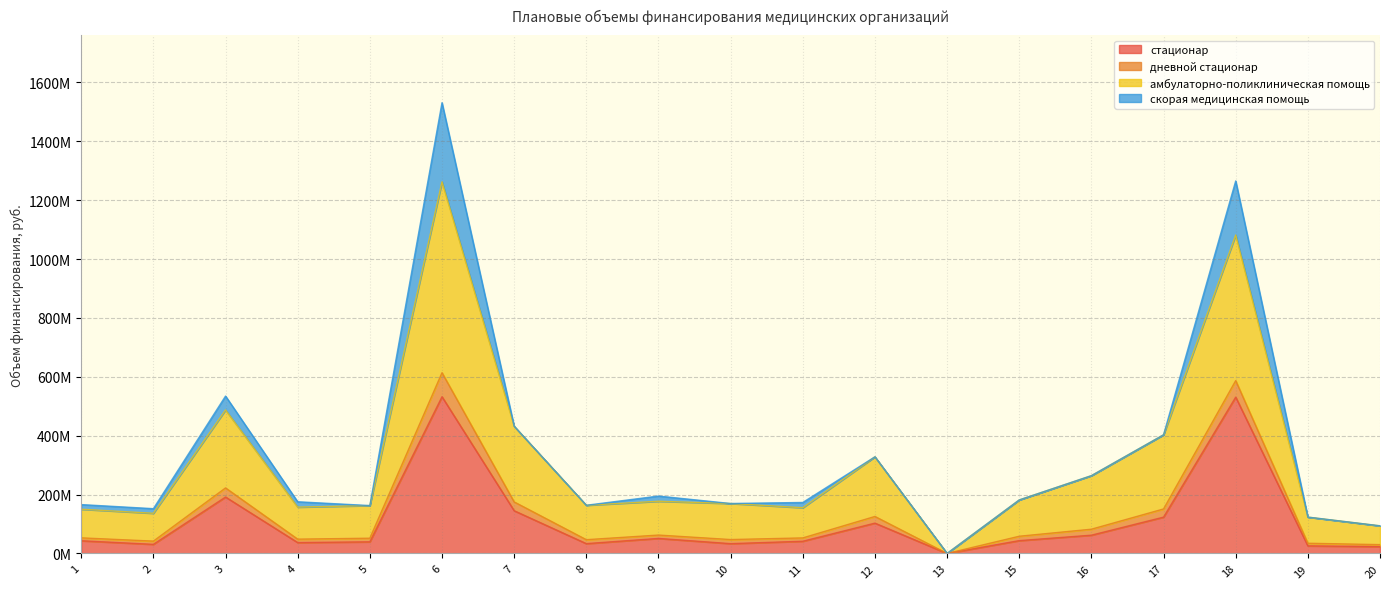

At which category does амбулаторно-поликлиническая помощь reach its first local valley?

2